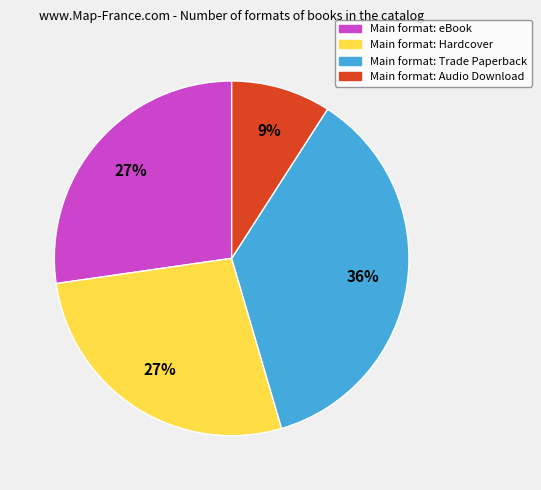

How many segments does this pie chart have?

4